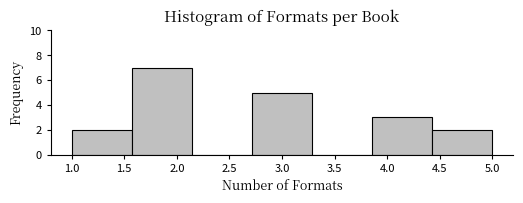

How tall is the bar that spans 4.45 to 5.00 on the x-axis? Neither the bar edges nor the heights are printed on the chart, so give them approximately, as read against the axes.

2